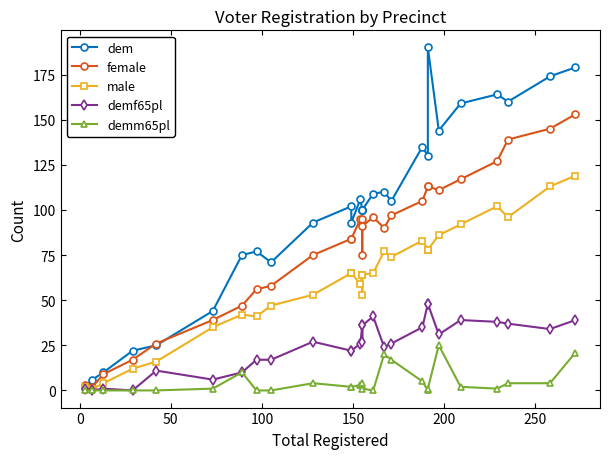

What is the maximum value for female?

153